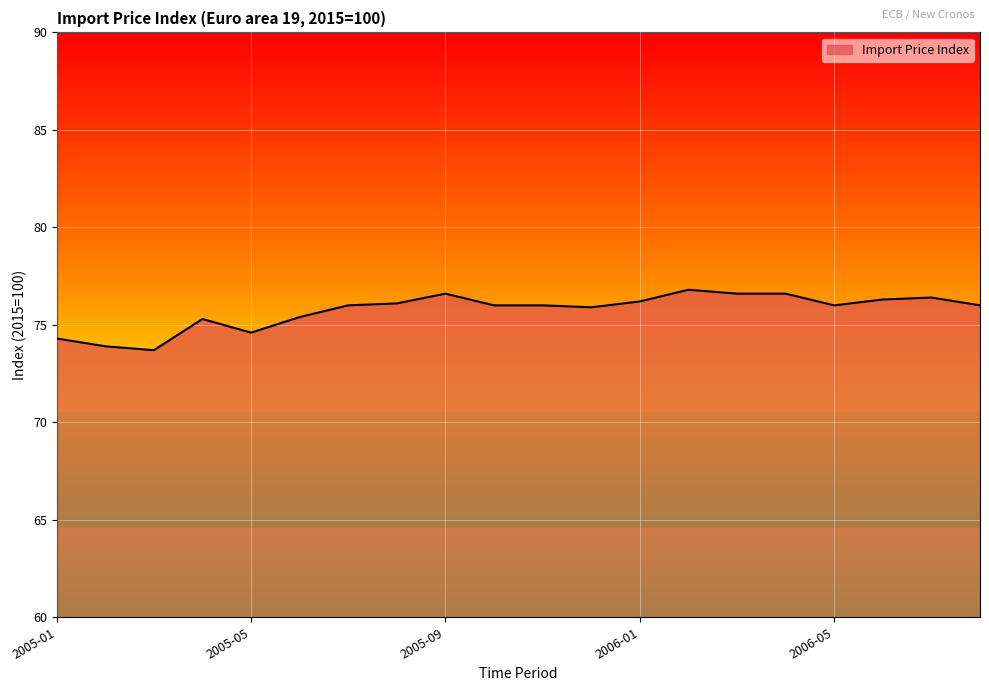

What is the smallest value displayed?

73.7